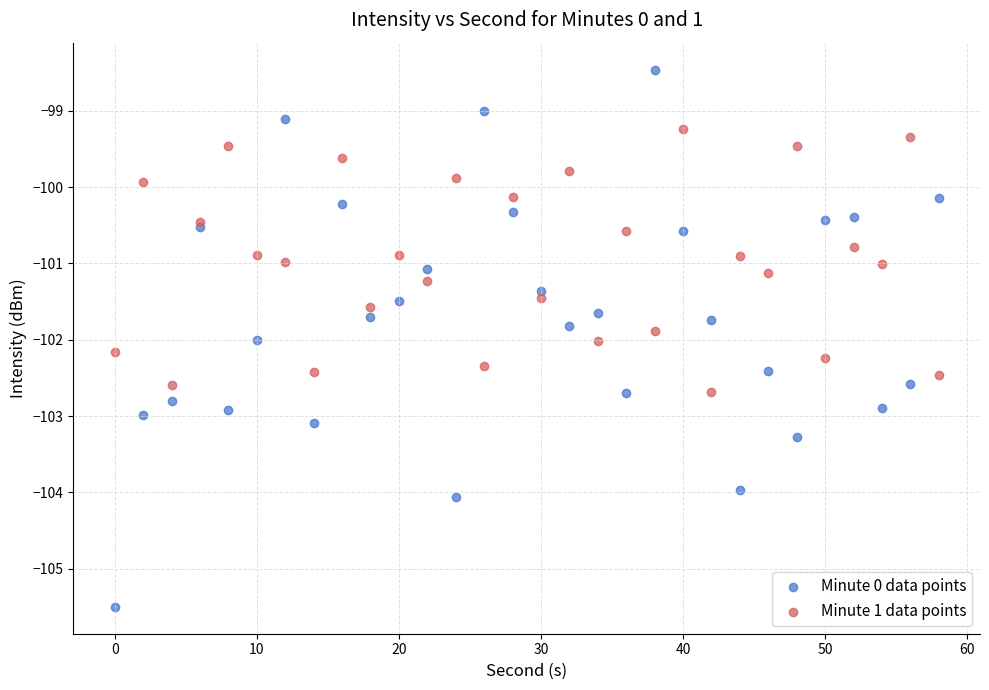

Which series contains the highest Y value?

Minute 0 data points